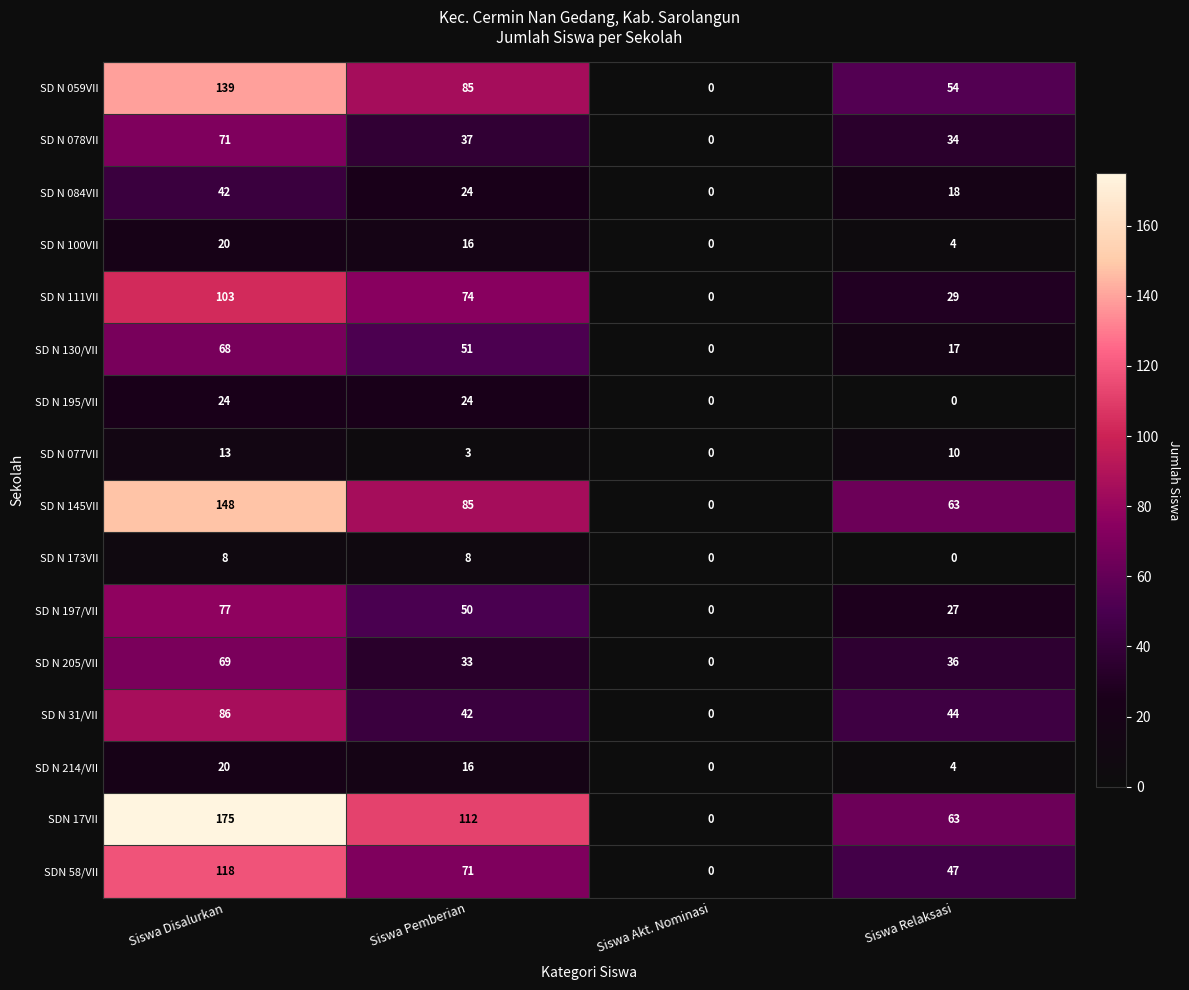

What is the difference between the maximum and minimum values in the SD N 31/VII series?

86